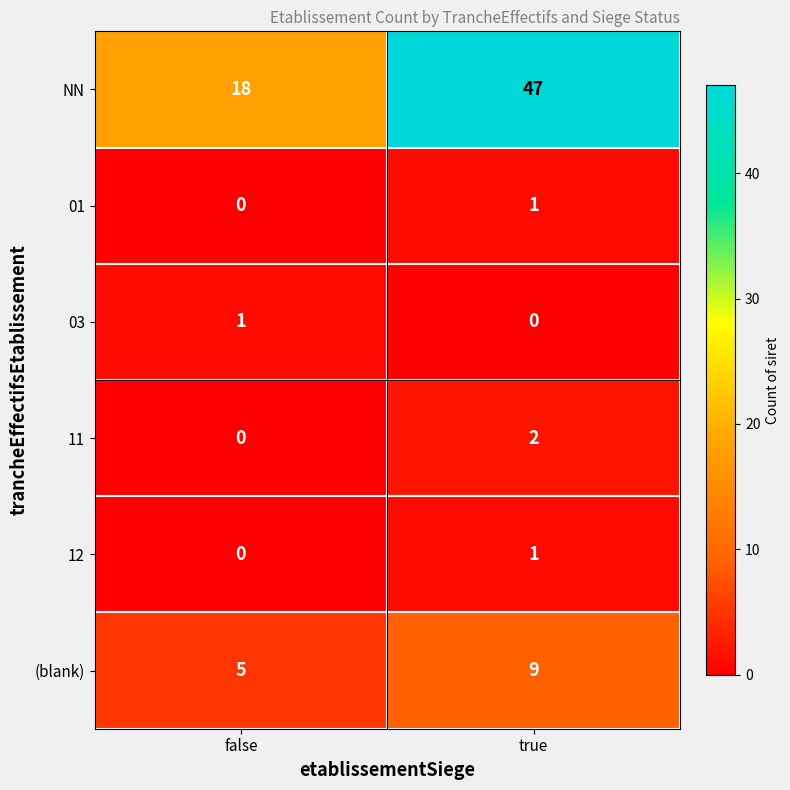

Is the value of (blank) at false greater than the value of 12 at false?

Yes